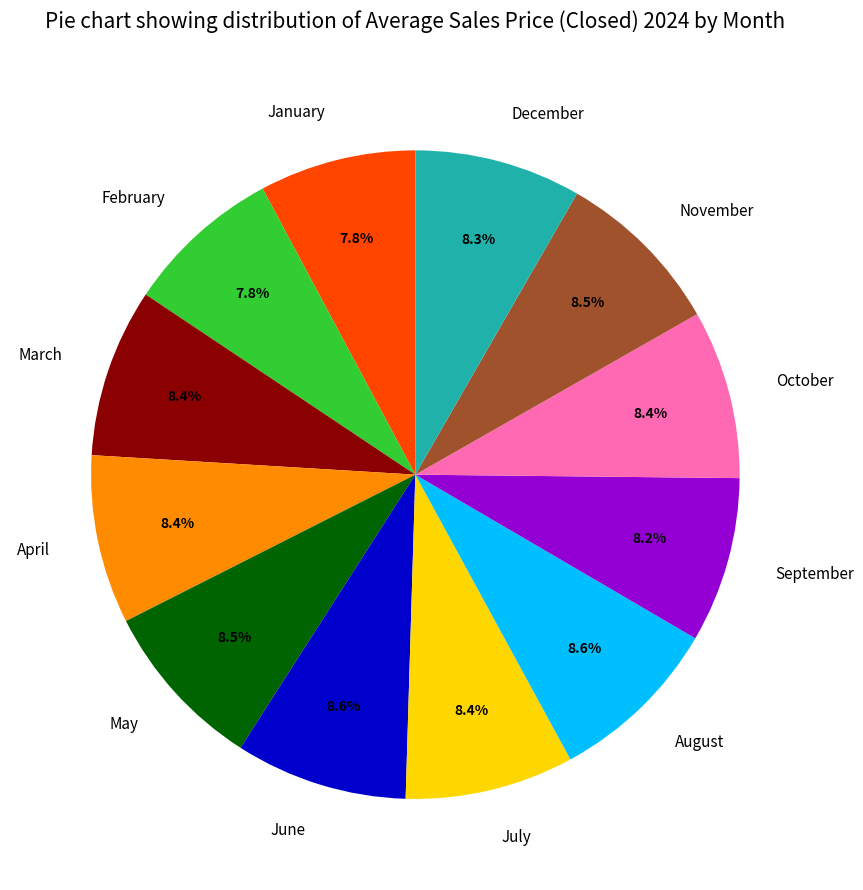

Is October the majority of the pie?

No